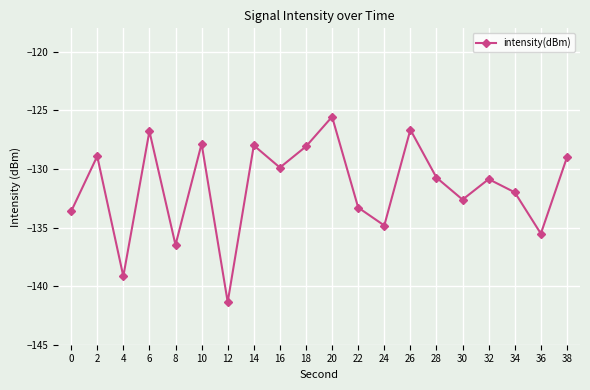

What is the difference between the maximum and minimum values?

15.8